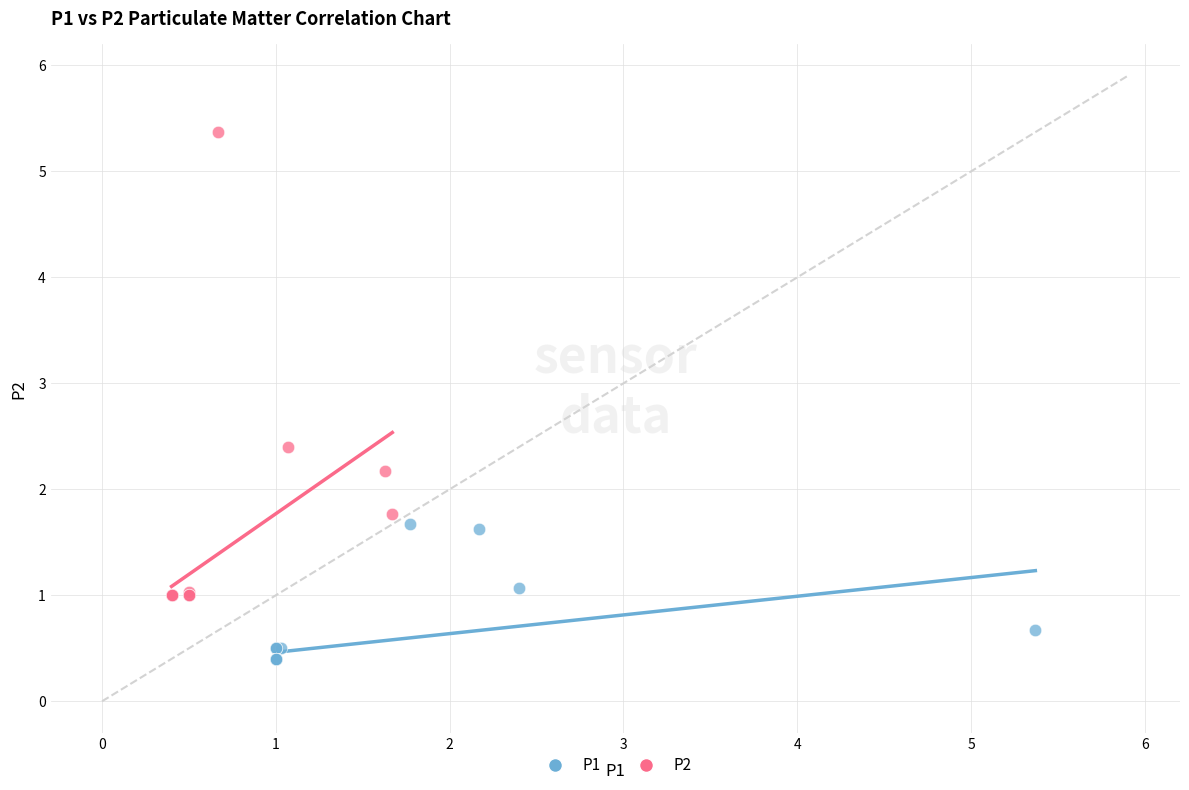

Which series has the widest spread of Y values?

P2